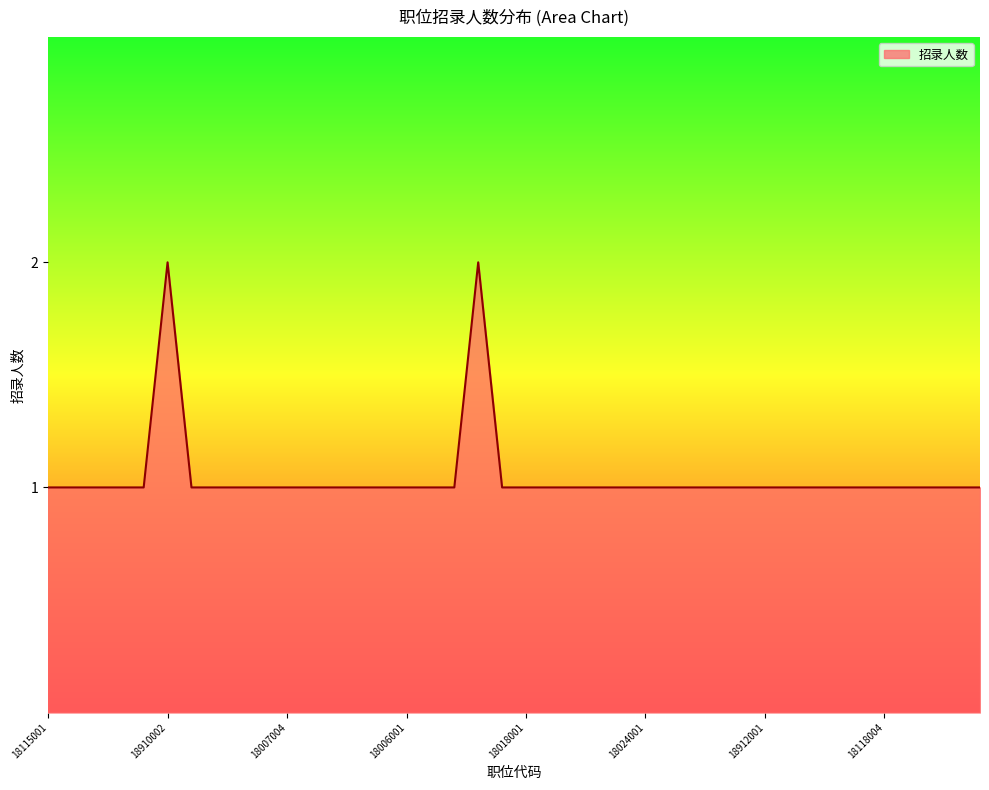

What is the label of the 16th point from the right?

18113001